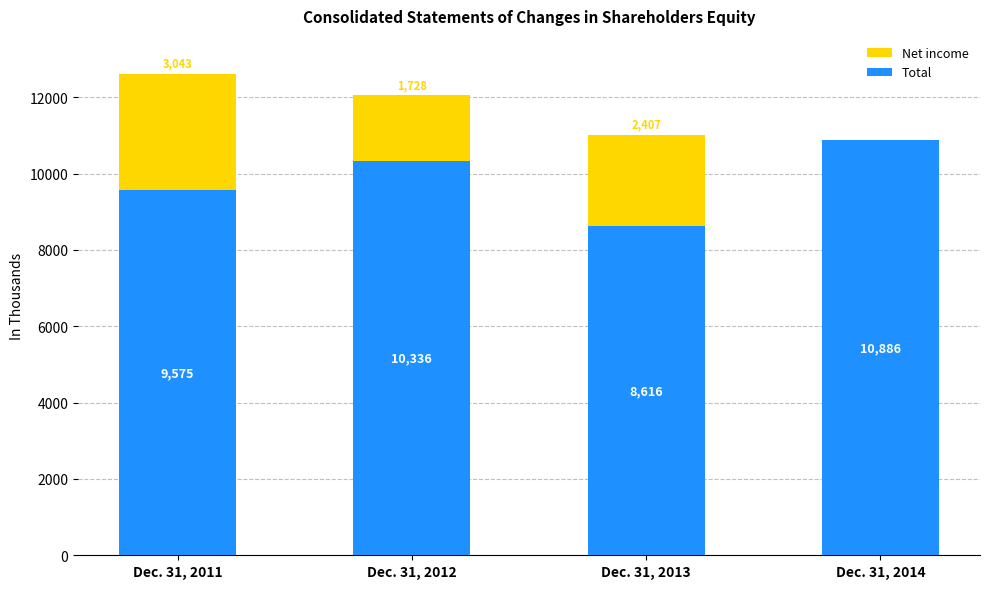

At which category is the sum across all series the highest?

Dec. 31, 2011